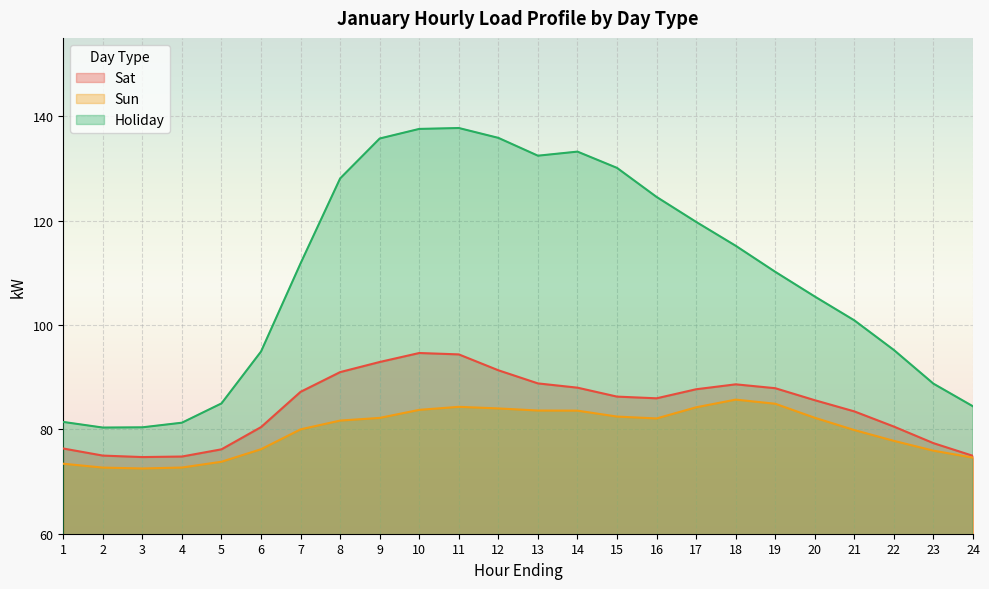

The value of Sat at 5 is 76.2. True or false?

True